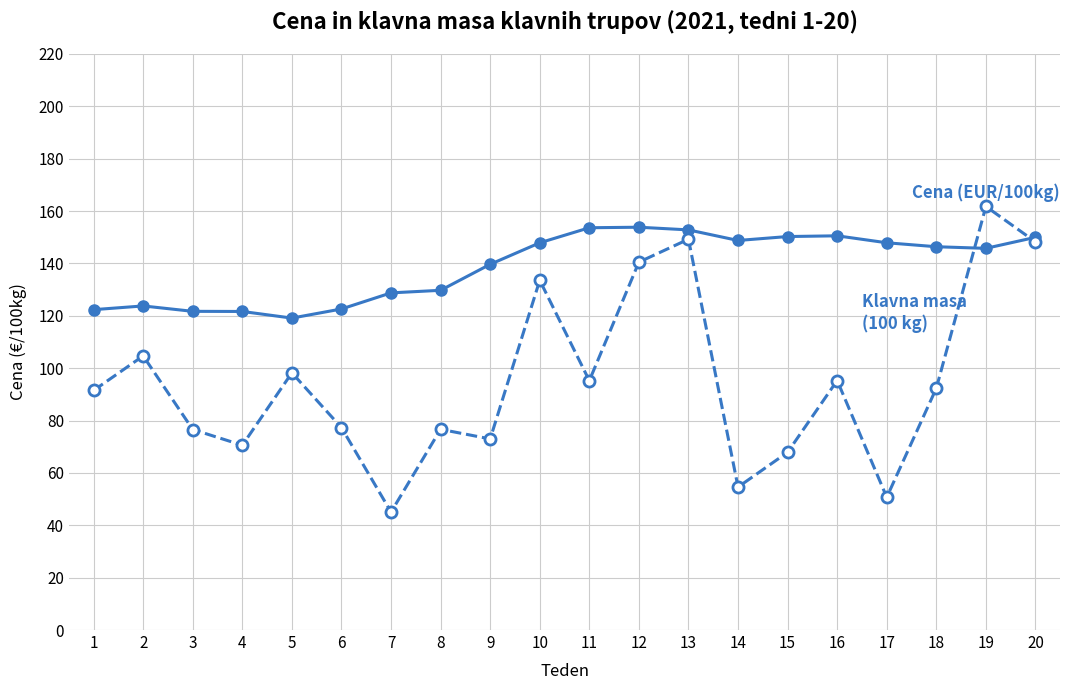

What is the spread (max minus min) of values at 15?

82.4